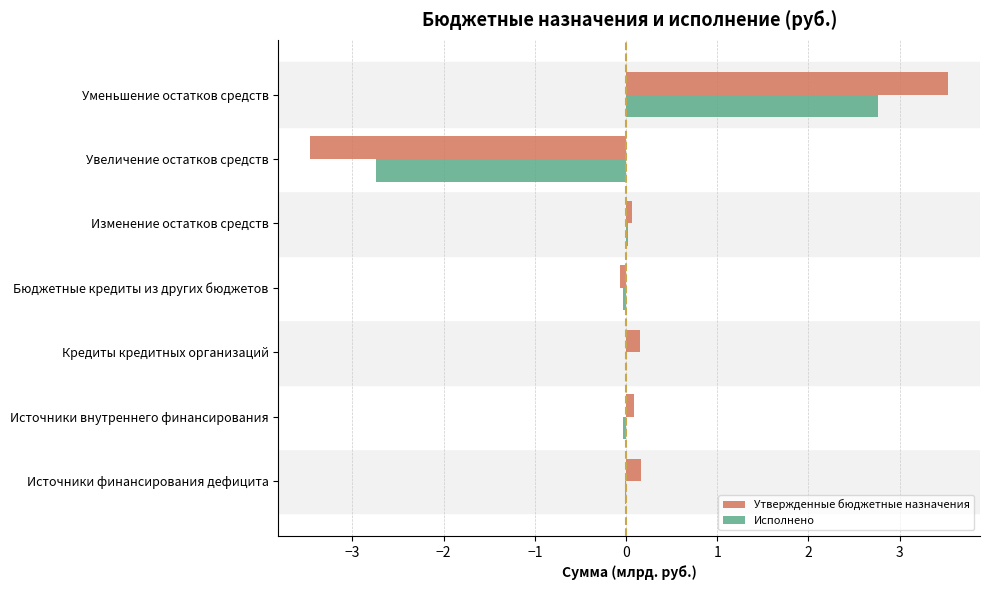

How many series are shown in this chart?

2